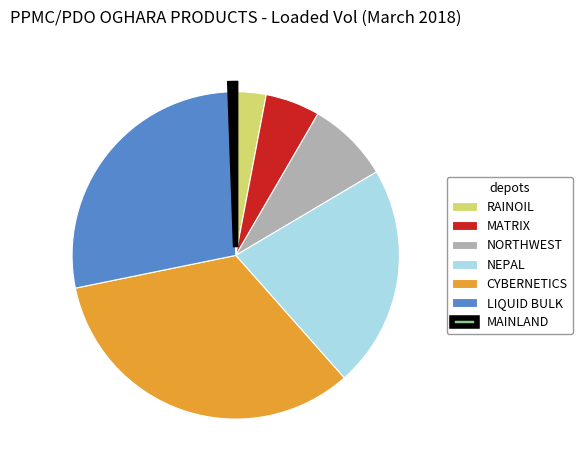

Between LIQUID BULK and MAINLAND, which is larger?

LIQUID BULK